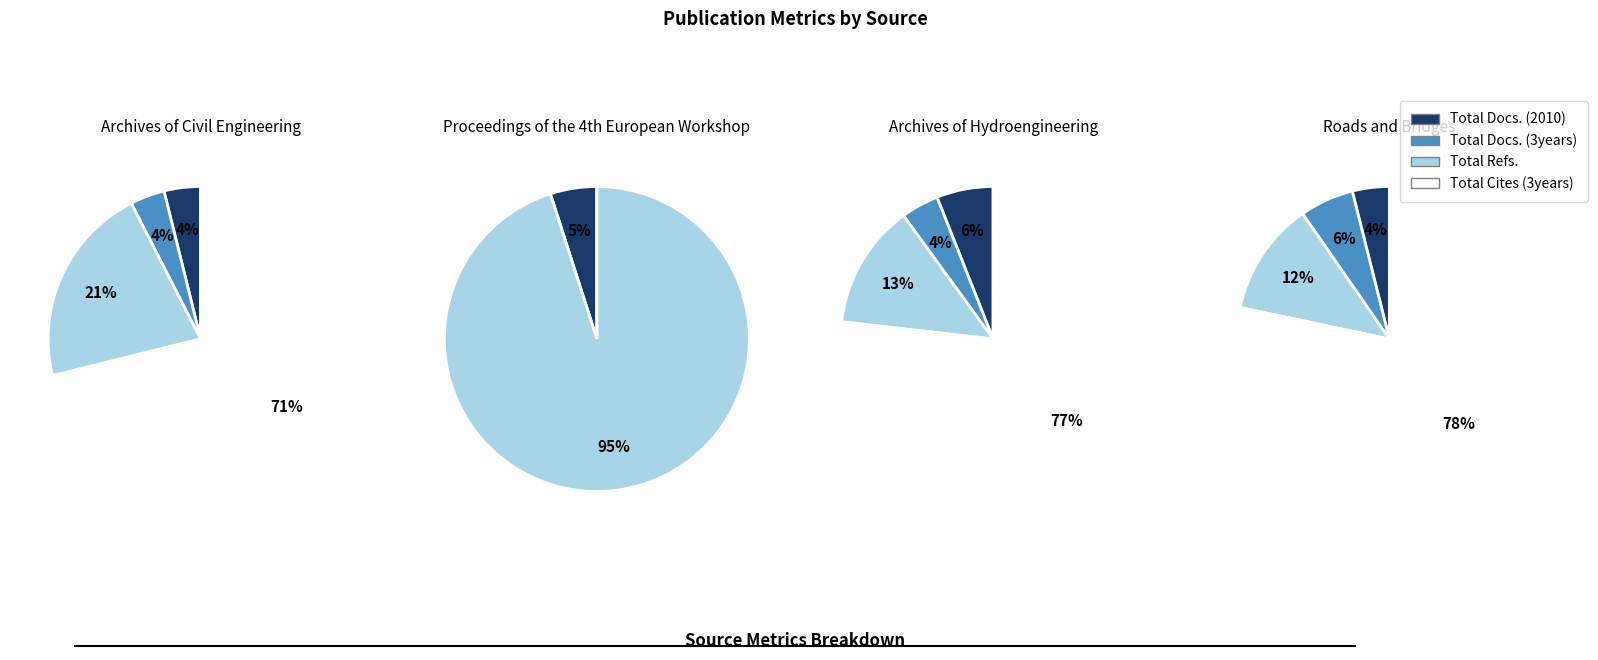

Is it true that Total Docs. (3years) is 20% of the pie?

False